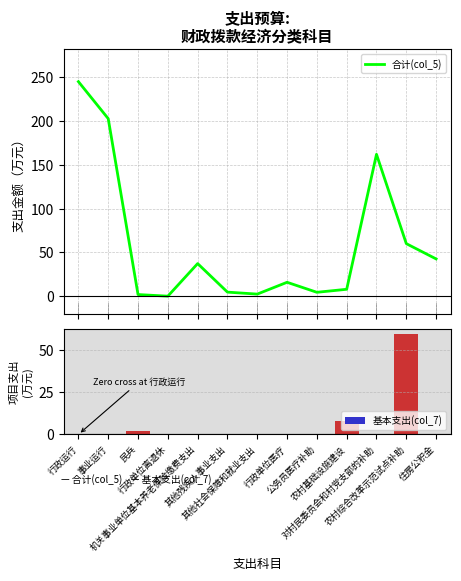

Rank the series at 行政单位离退休 from lowest to highest value.

基本支出(col_7), 合计(col_5)